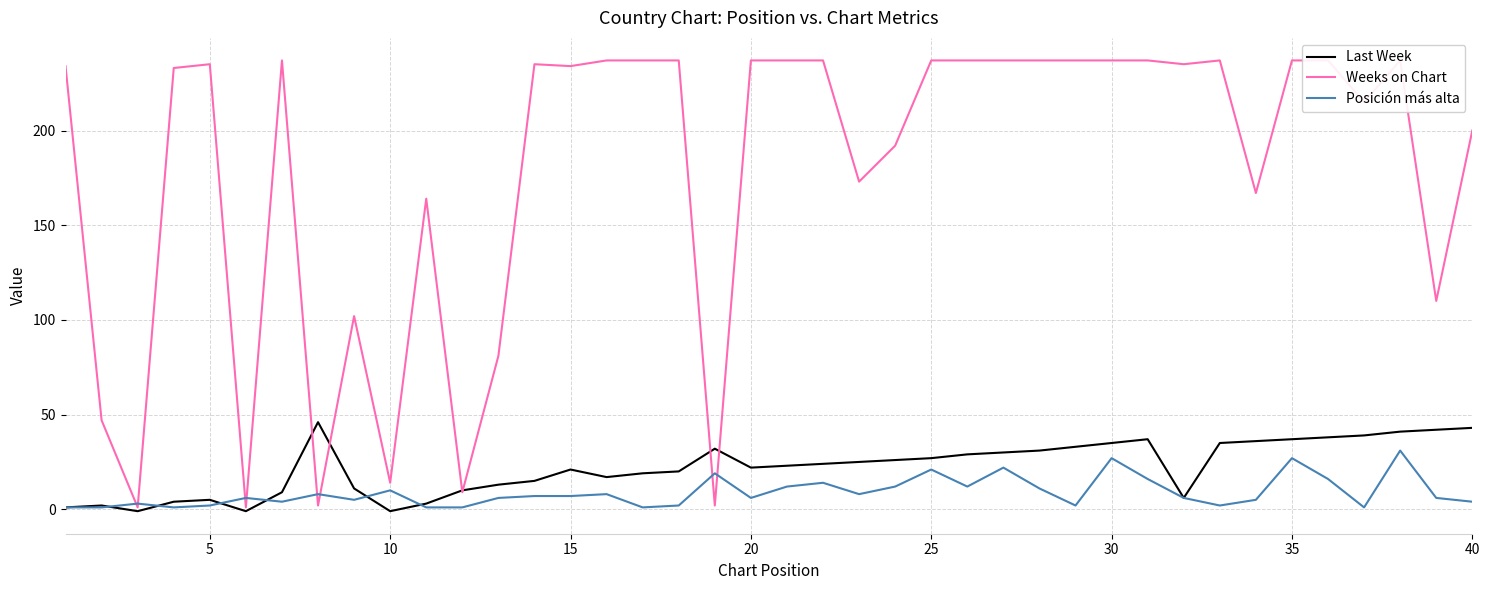

How many lines are shown in the chart?

3